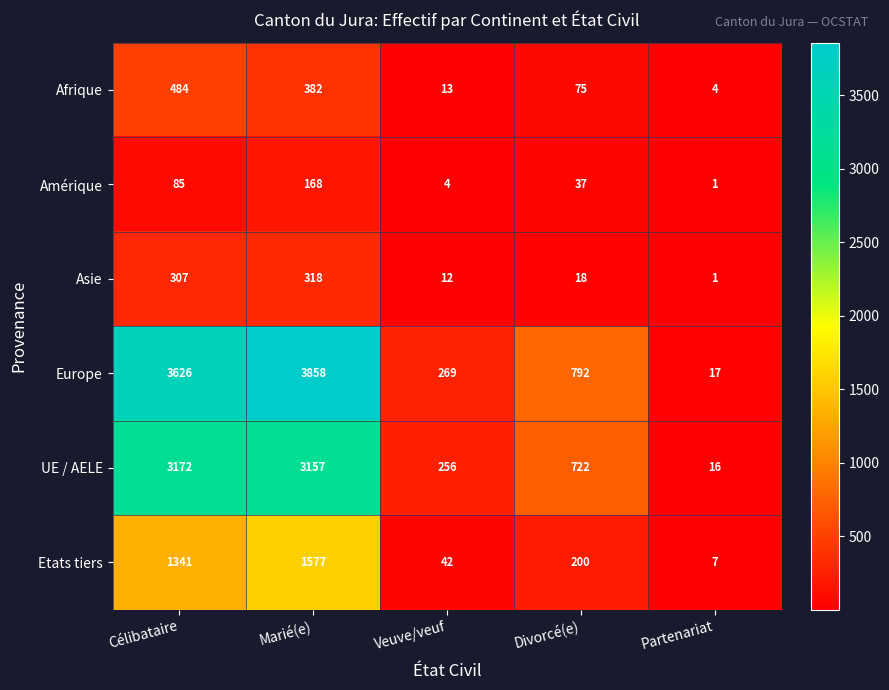

At Marié(e), list the series in order from smallest to largest.

Amérique, Asie, Afrique, Etats tiers, UE / AELE, Europe